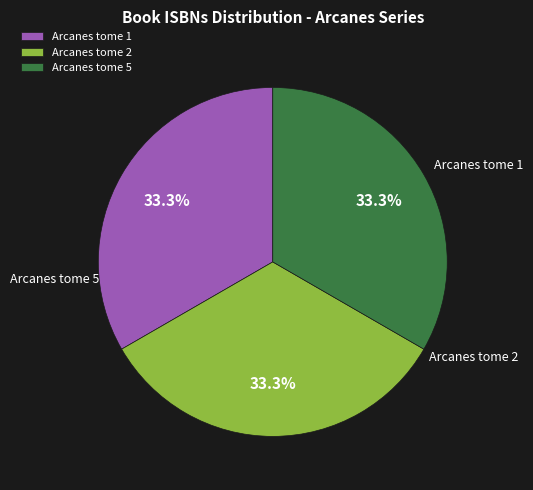

Is it true that Arcanes tome 5 is 33% of the pie?

True